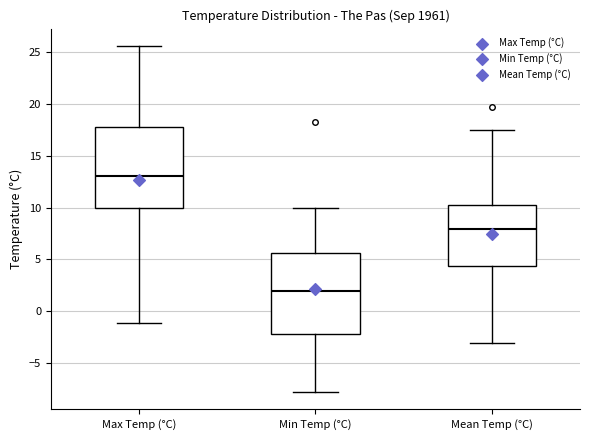

Reading left to right, read every box against the y-axis: the position of its median line, the range the box covers, and the ends of its whiskers. The values are not printed on the chart, so give them approximately, as read against the axis.

Max Temp (°C): median 13.0, box 10.0 to 18.0, whiskers -1.0 to 25.5
Min Temp (°C): median 2.0, box -2.0 to 5.5, whiskers -8.0 to 10.0
Mean Temp (°C): median 8.0, box 4.5 to 10.0, whiskers -3.0 to 17.5